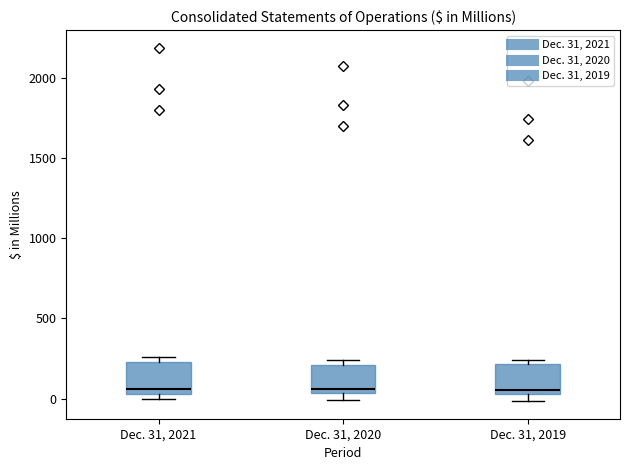

Reading left to right, transcribe this box plot: for each box, give where its median line is, the range the box spans, and where its two whiskers end, as read against the y-axis. The values are not printed on the chart, so give them approximately, as read against the axis.

Dec. 31, 2021: median 50 (just above the box's lower edge), box 50 to 250, whiskers 0 to 250 (just above the box's upper edge)
Dec. 31, 2020: median 50 (just above the box's lower edge), box 50 to 200, whiskers 0 to 250
Dec. 31, 2019: median 50 (just above the box's lower edge), box 50 to 200, whiskers 0 to 250